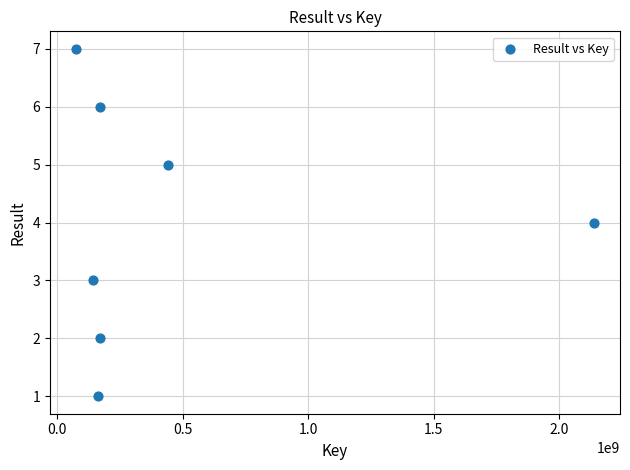

What is the range of X values (max minus min)?

2065046026